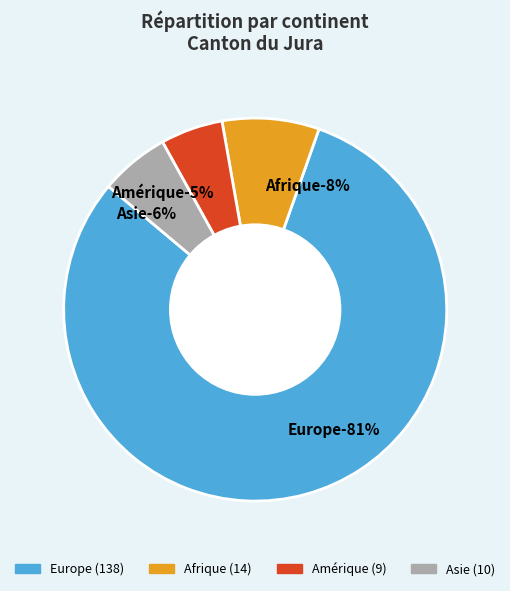

What is the largest slice in the pie chart?

Europe